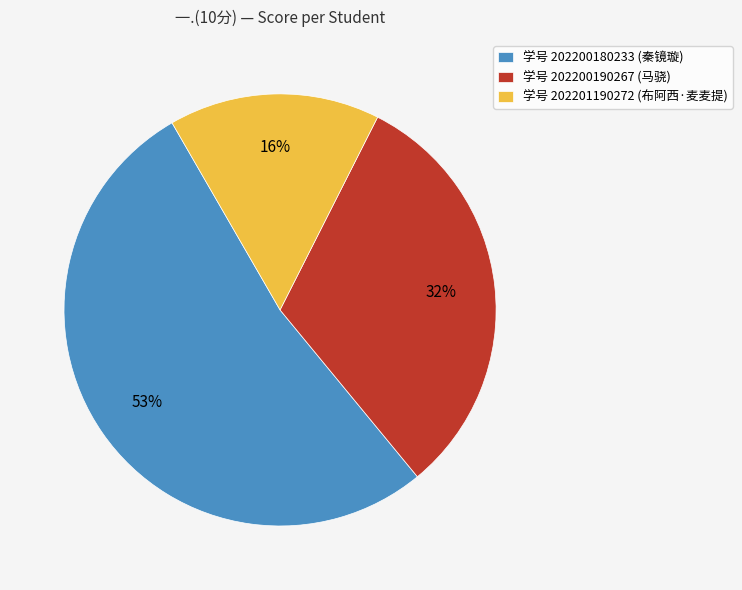

Is the sum of 学号 202200190267 (马骁) and 学号 202200180233 (秦镜璇) greater than half?

Yes